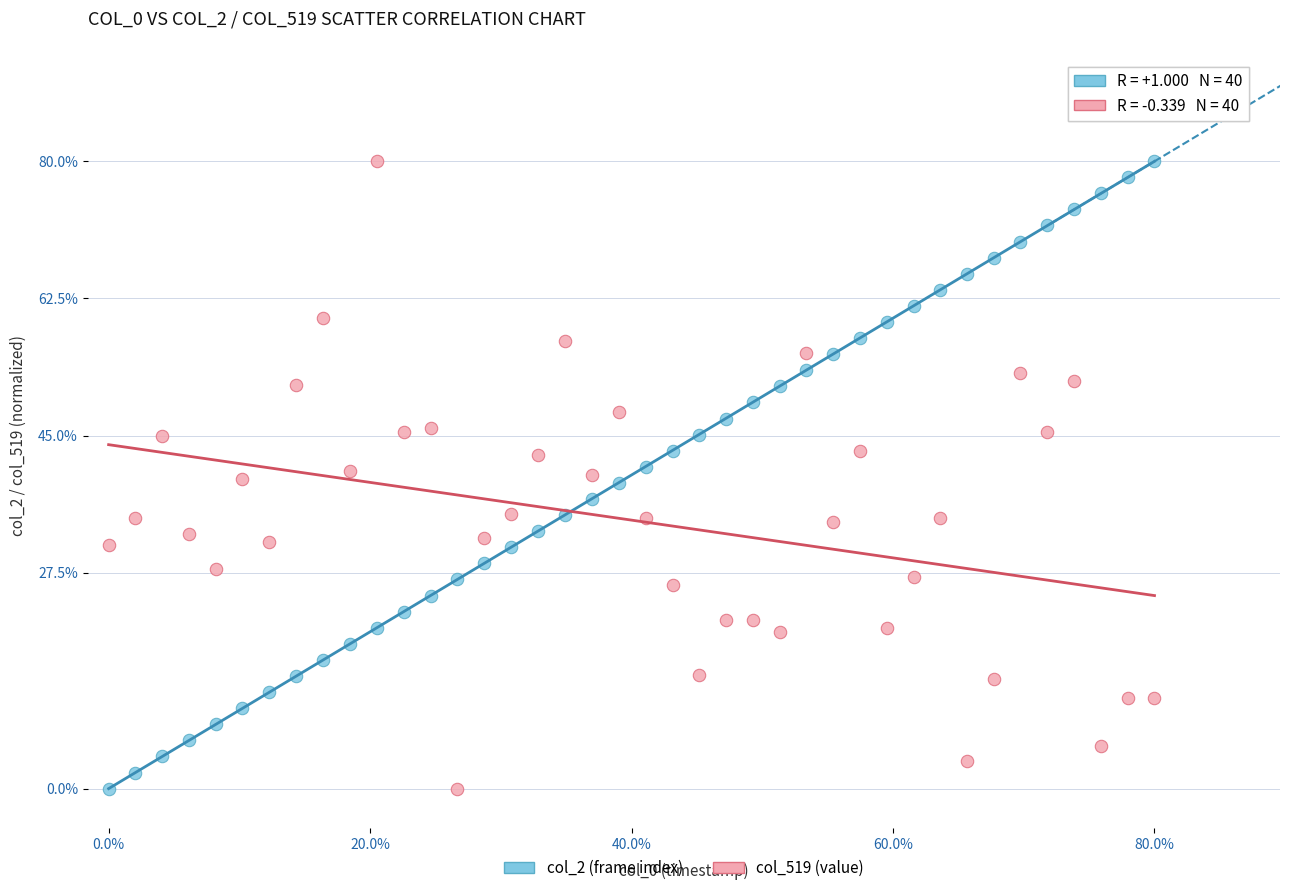

What is the X range (max minus min) for the scatter plot?

1.0